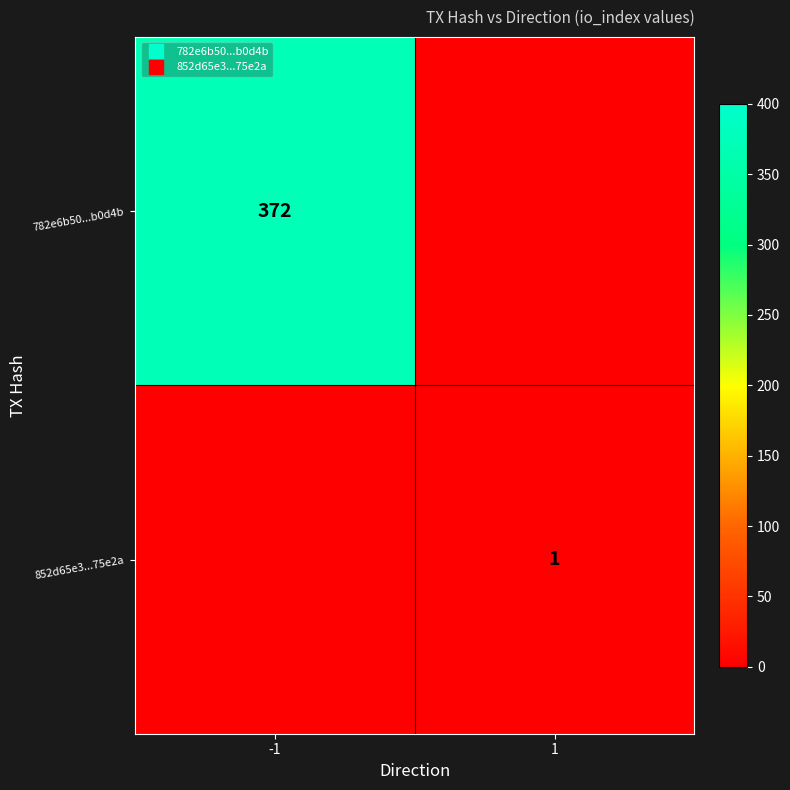

Which has a higher value, 1 or -1?

-1